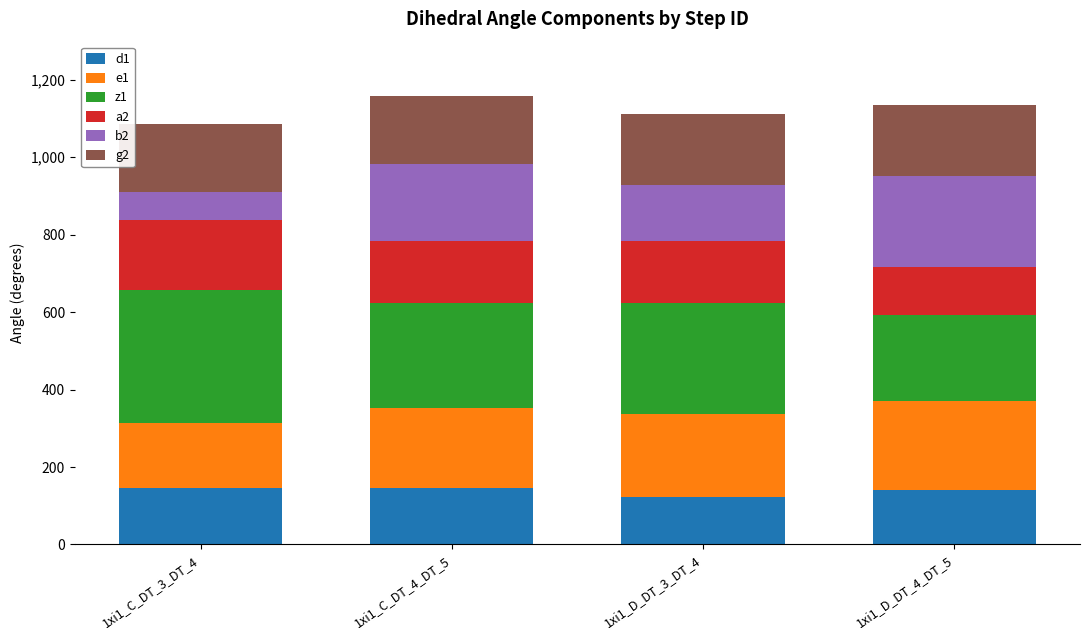

What is the sum of the d1 values at 1xi1_C_DT_3_DT_4 and 1xi1_C_DT_4_DT_5?

291.3